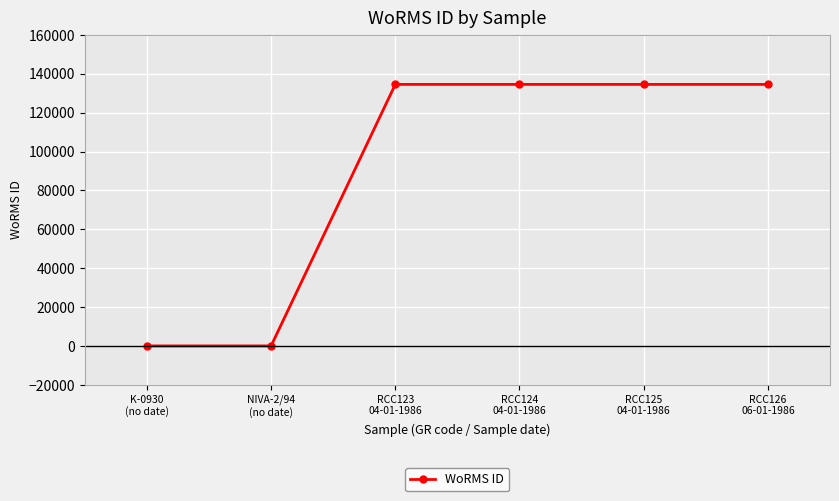

How many data points does each series have?

6